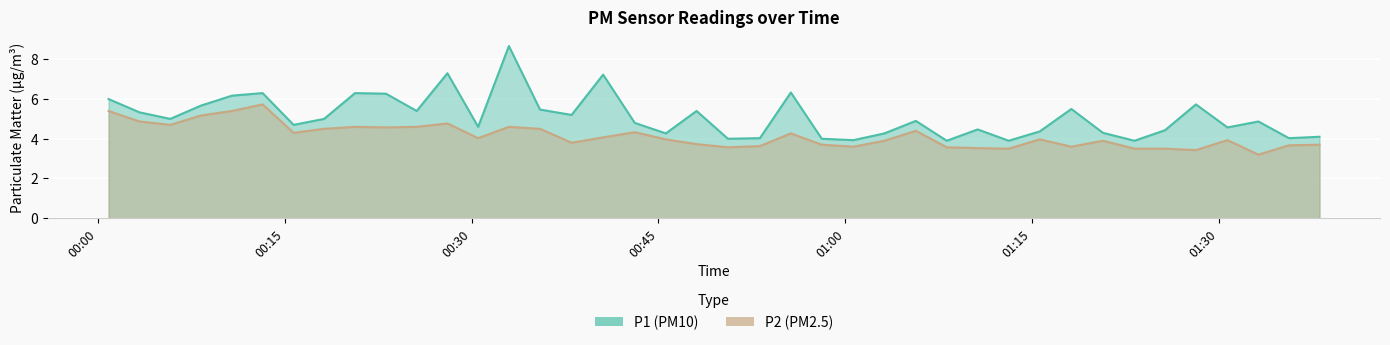

Where is the first local minimum for P2?

2022-08-21T00:05:49